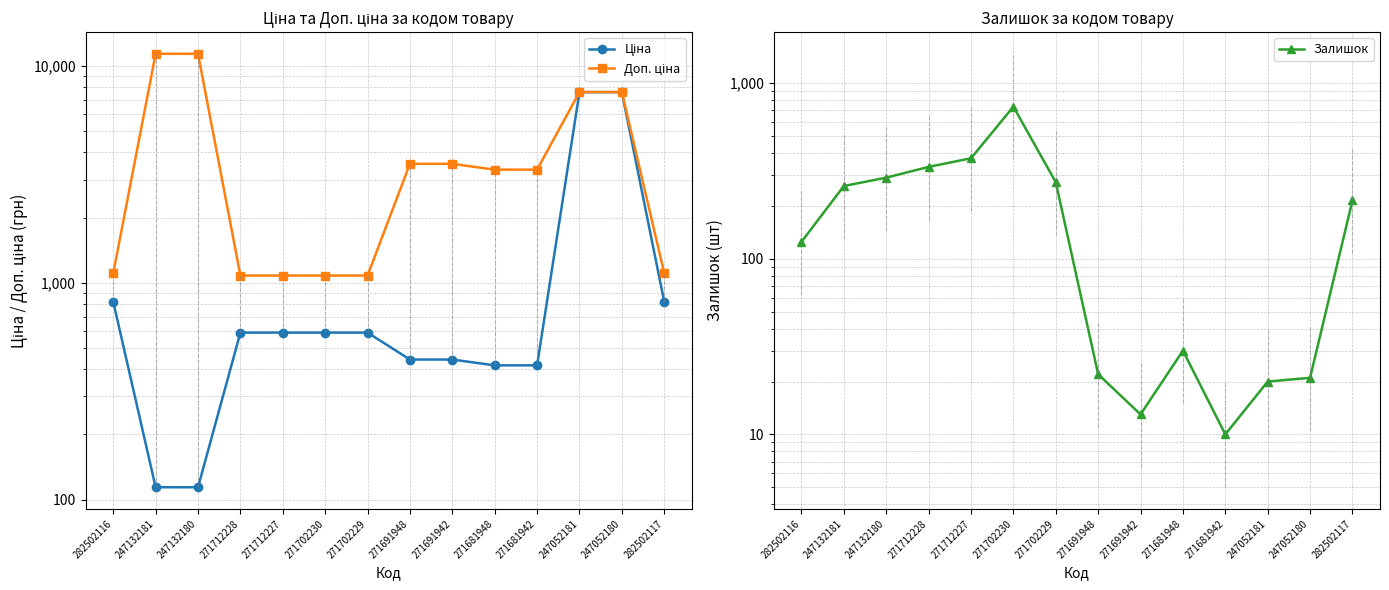

Does the chart display data point markers on the line(s)?

Yes